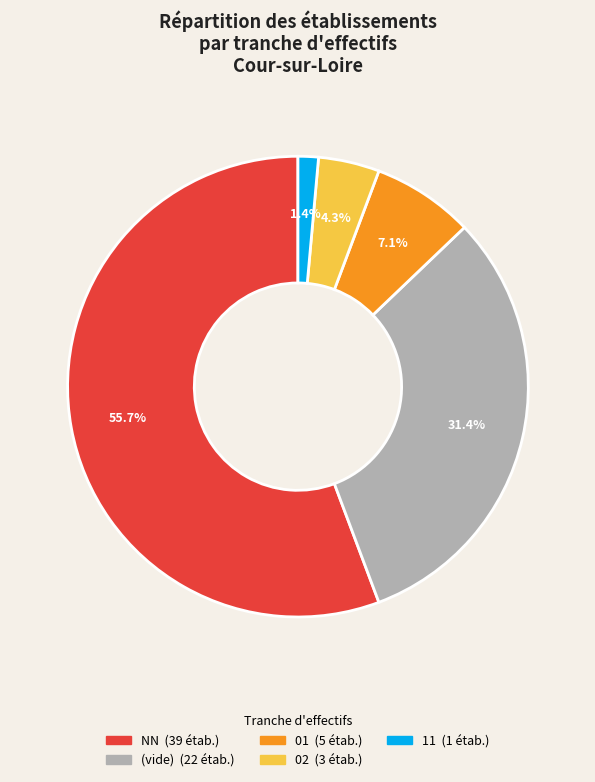

To the nearest percent, what is the average slice percentage?

20%